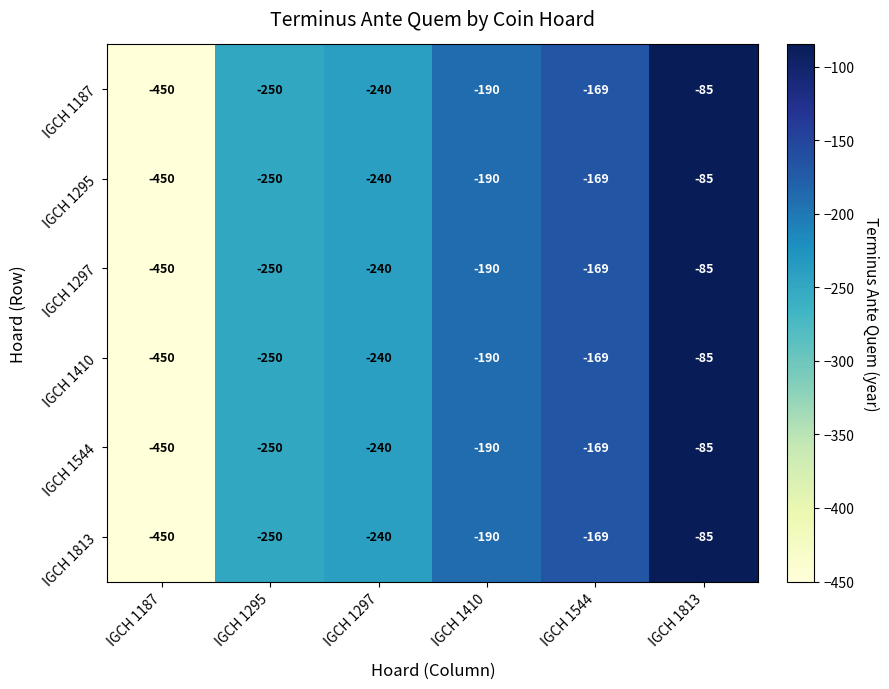

The IGCH 1410 series shows -450 at IGCH 1187. True or false?

True